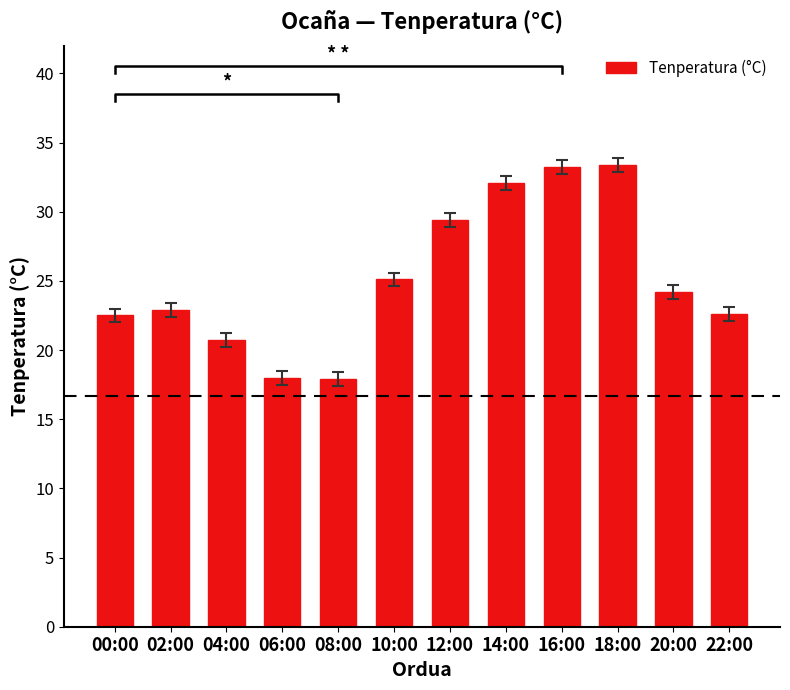

What is the change in value from 14:00 to 18:00?

+1.3